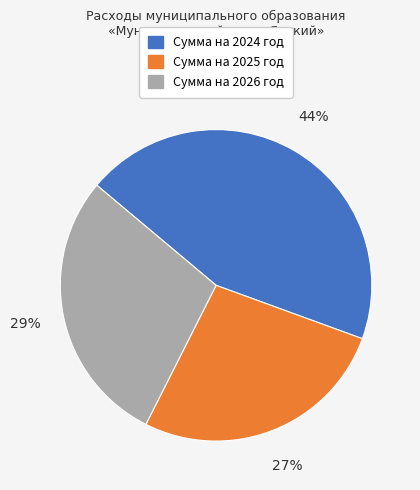

To the nearest percent, what portion does Сумма на 2024 год represent?

44%